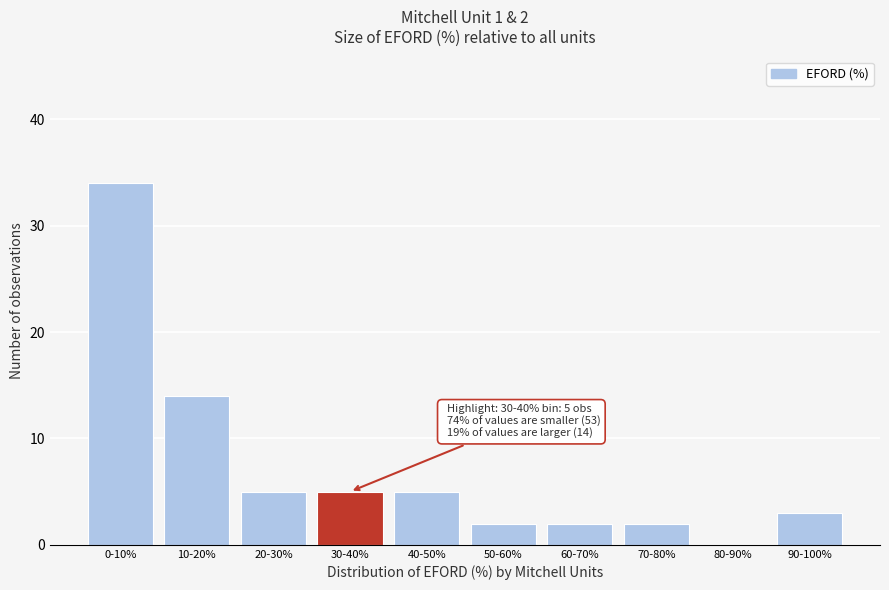

Reading left to right, list all the values displayed in this chart.

0-10%=34	10-20%=14	20-30%=5	30-40%=5	40-50%=5	50-60%=2	60-70%=2	70-80%=2	80-90%=0	90-100%=3